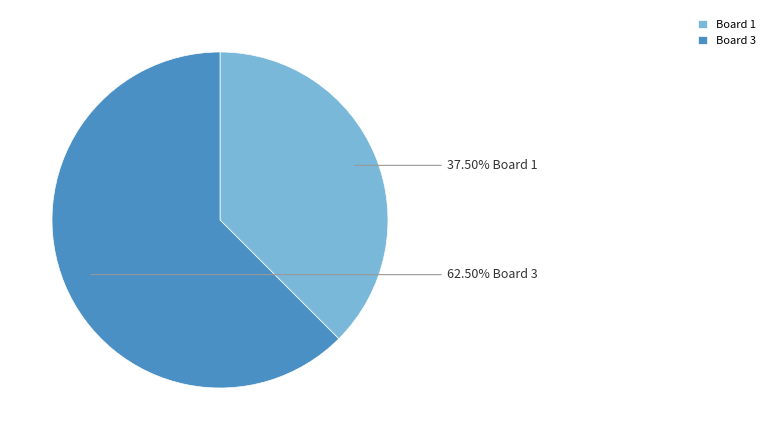

What is the ratio of the value at Board 1 to the value at Board 3?

0.6